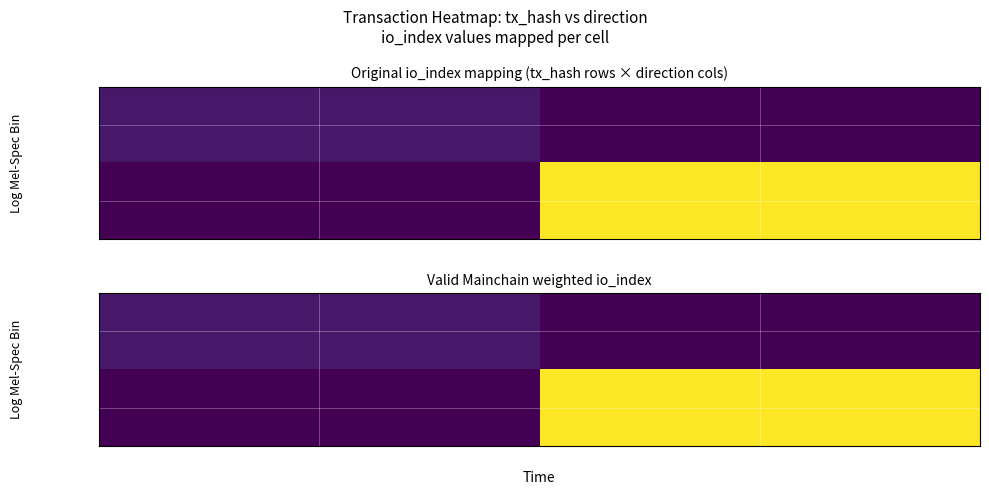

What is the average value of the 14e519a3d… series?

8